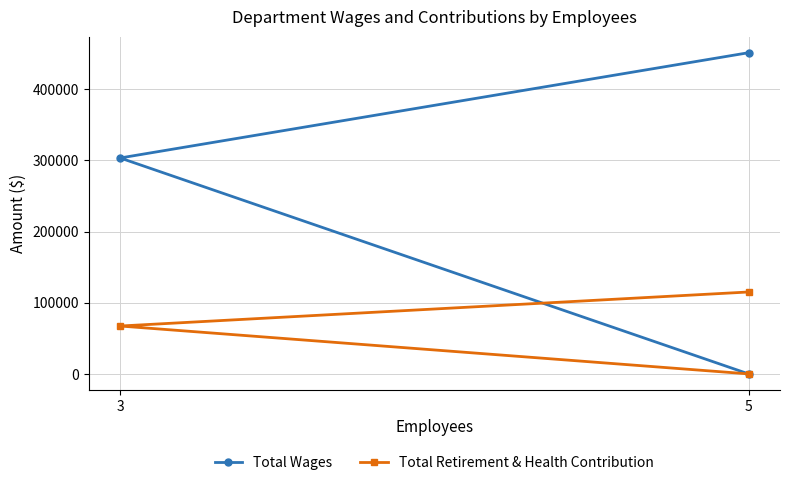

Between 5 and 3, which series saw the biggest shift?

Total Wages